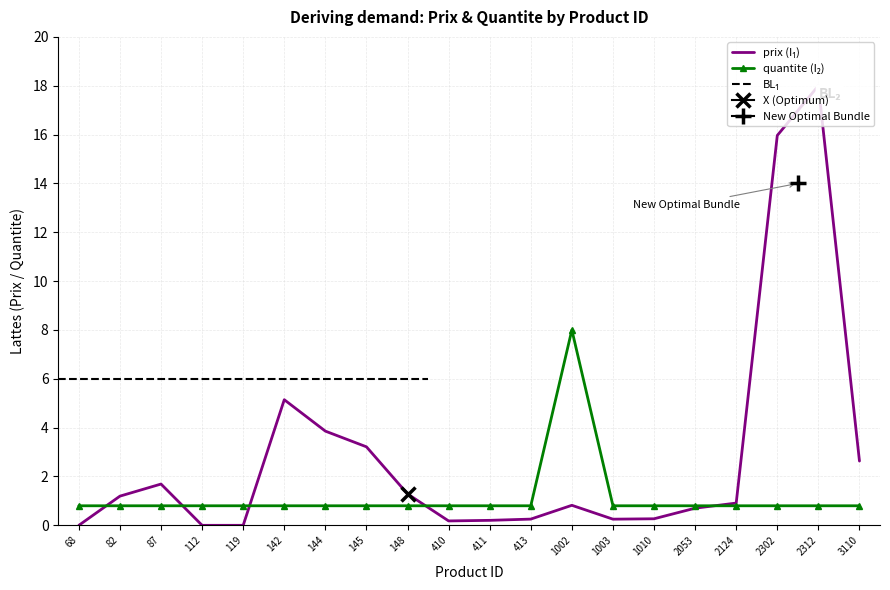

Reading left to right, transcribe all the data shown in this chart.

prix: 68=0.0	82=1.2	87=1.7	112=0.0	119=0.0	142=5.1	144=3.9	145=3.2	148=1.3	410=0.2	411=0.2	413=0.3	1002=0.8	1003=0.3	1010=0.3	2053=0.7	2124=0.9	2302=16.0	2312=18.0	3110=2.6
quantiteproduit: 68=0.8	82=0.8	87=0.8	112=0.8	119=0.8	142=0.8	144=0.8	145=0.8	148=0.8	410=0.8	411=0.8	413=0.8	1002=8.0	1003=0.8	1010=0.8	2053=0.8	2124=0.8	2302=0.8	2312=0.8	3110=0.8